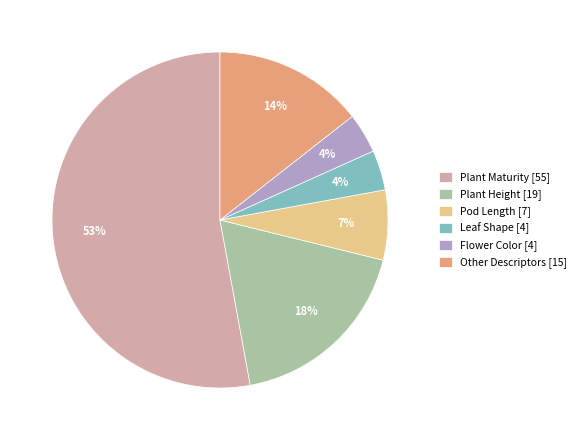

To the nearest percent, what portion does Plant Maturity [55] represent?

53%